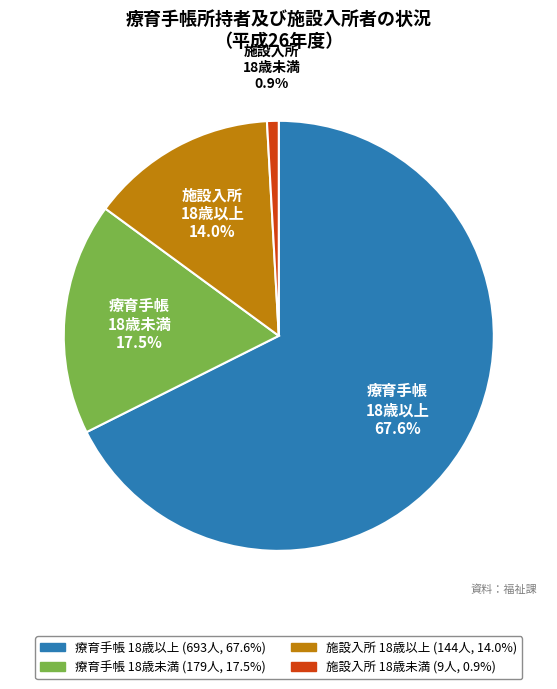

Is there a majority slice in this chart?

Yes